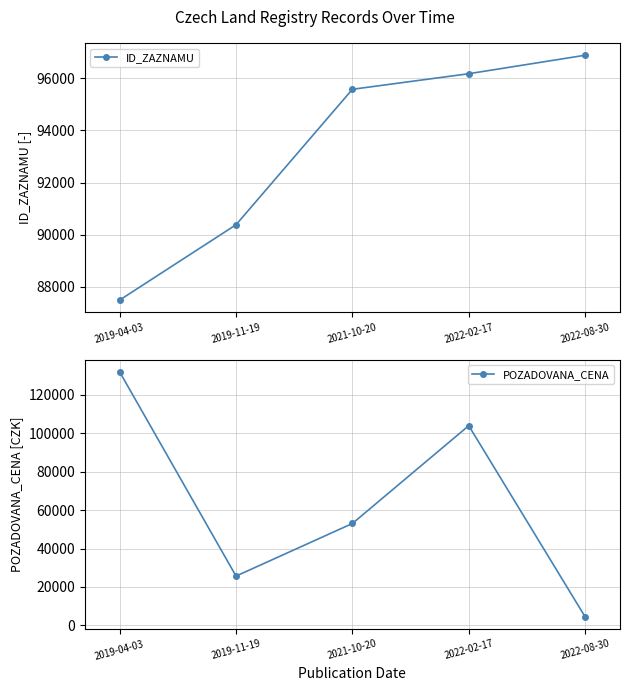

What is the maximum value shown in the chart?

131990